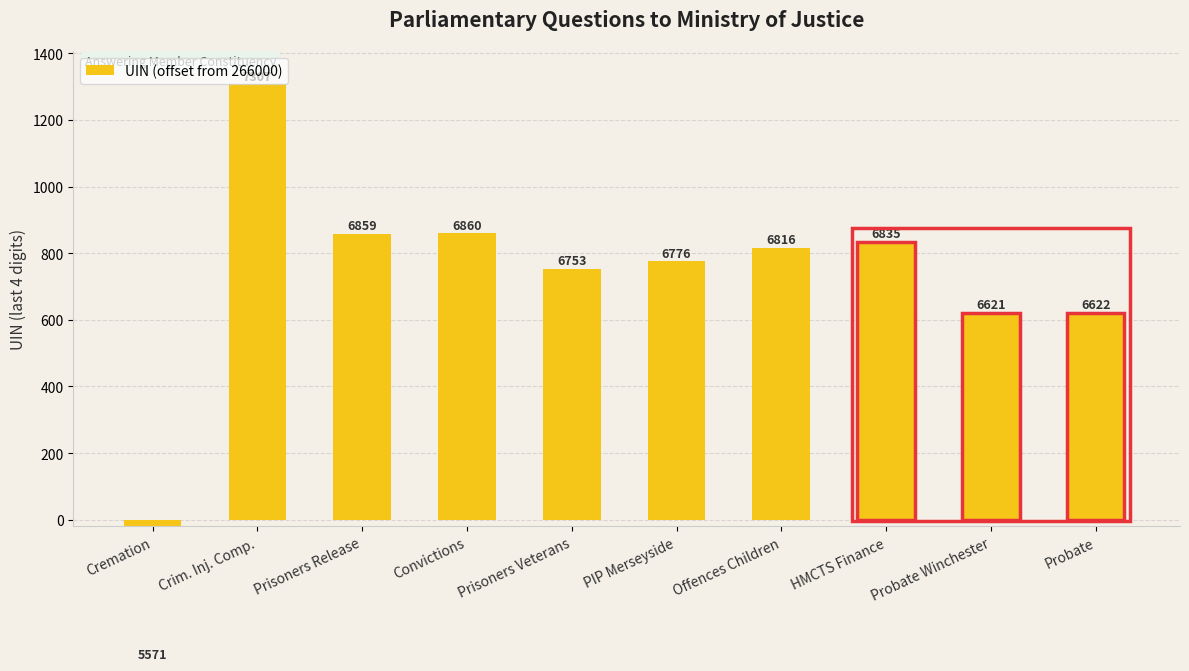

What value does the data have at Crim. Inj. Comp., to the nearest 10?

1310